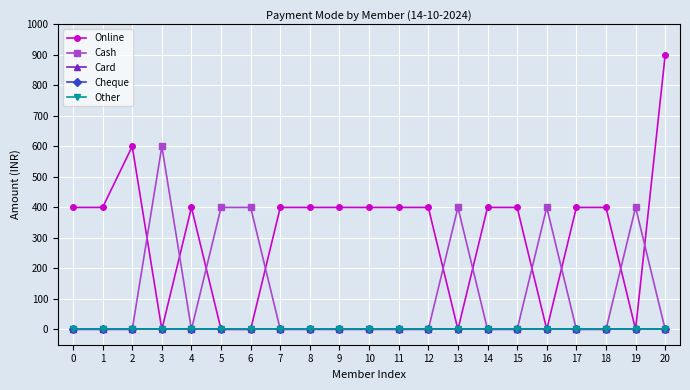

Reading right to left, what are all the values shown in this chart?

Online: 900	0	400	400	0	400	400	0	400	400	400	400	400	400	0	0	400	0	600	400	400
Cash: 0	400	0	0	400	0	0	400	0	0	0	0	0	0	400	400	0	600	0	0	0
Card: 0	0	0	0	0	0	0	0	0	0	0	0	0	0	0	0	0	0	0	0	0
Cheque: 0	0	0	0	0	0	0	0	0	0	0	0	0	0	0	0	0	0	0	0	0
Other: 0	0	0	0	0	0	0	0	0	0	0	0	0	0	0	0	0	0	0	0	0